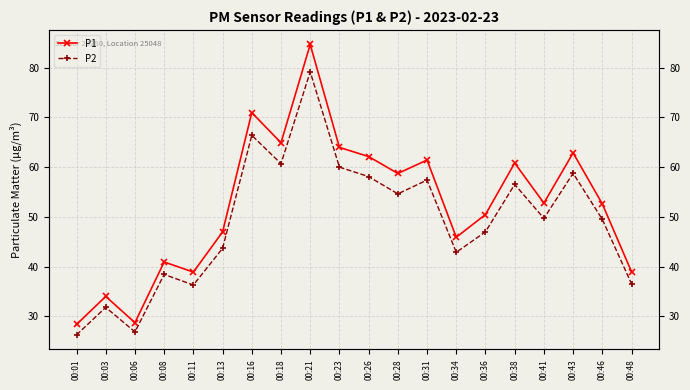

Is it true that P2 equals 18.8 at 00:34?

False